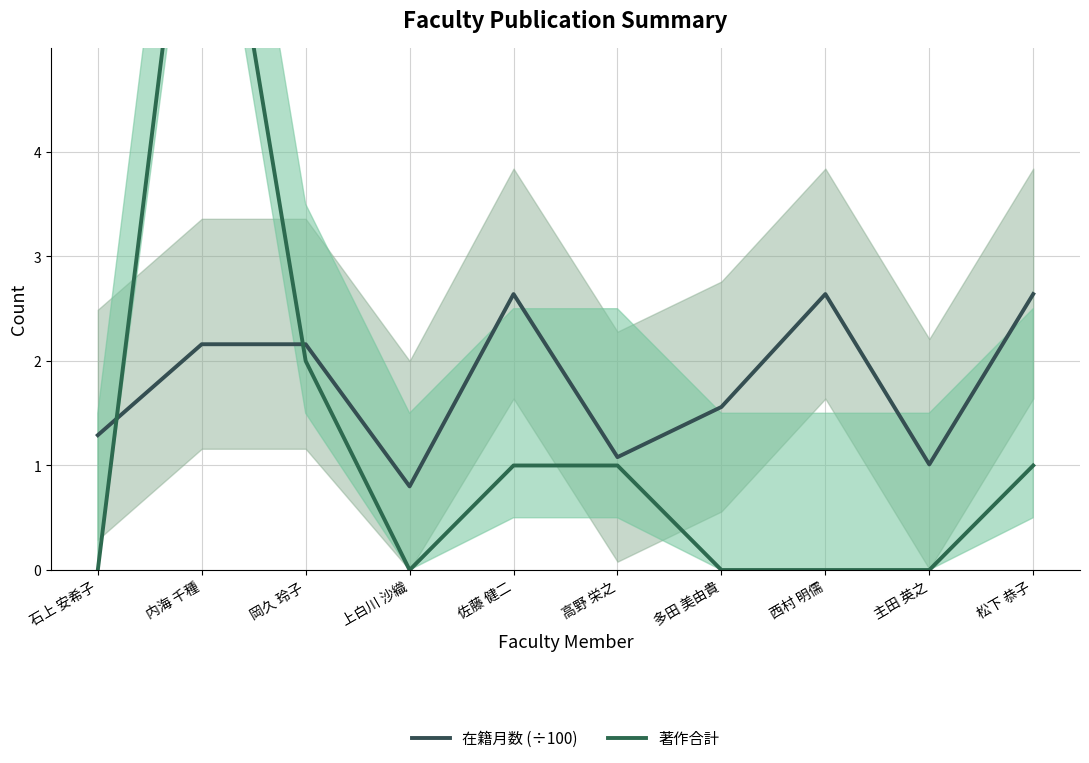

What is the sum of the 著作合計 values at 石上 安希子 and 内海 千種?

8.0